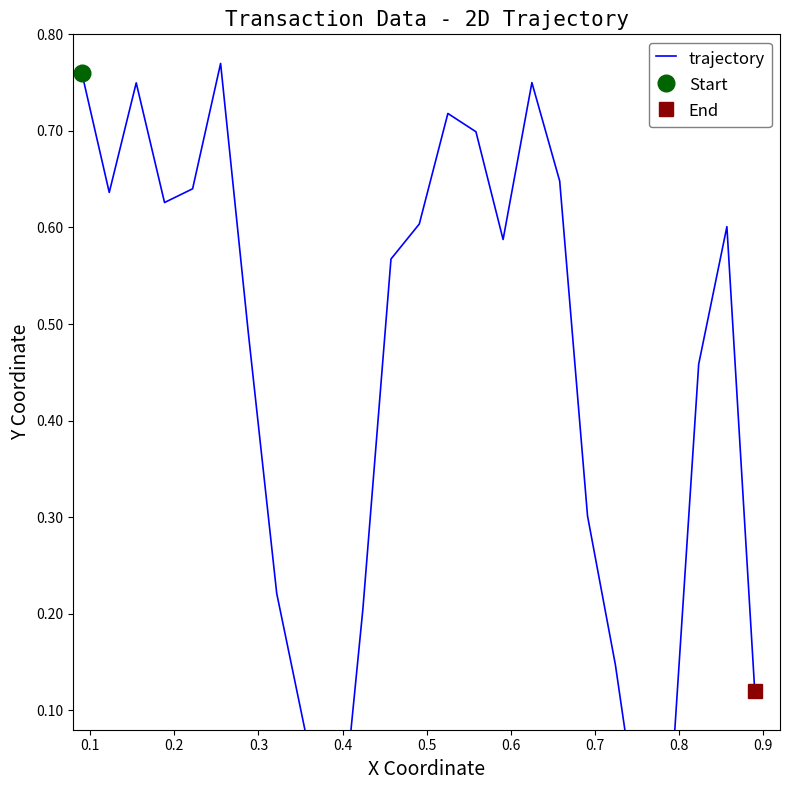

What is the value of the 19th point from the left?

0.3